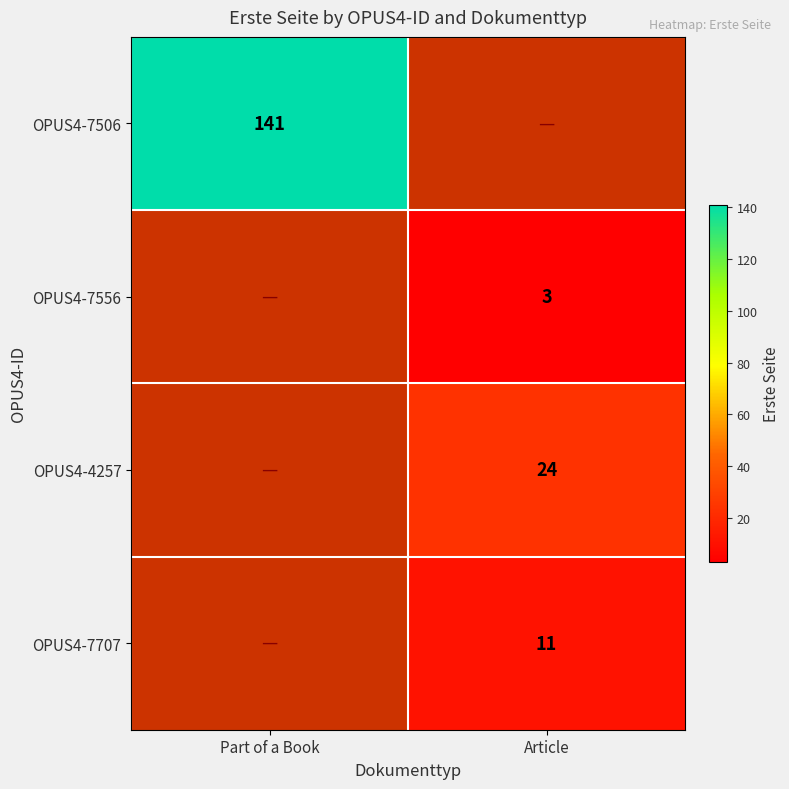

True or false: OPUS4-7556 has a value of 3 at Article.

True